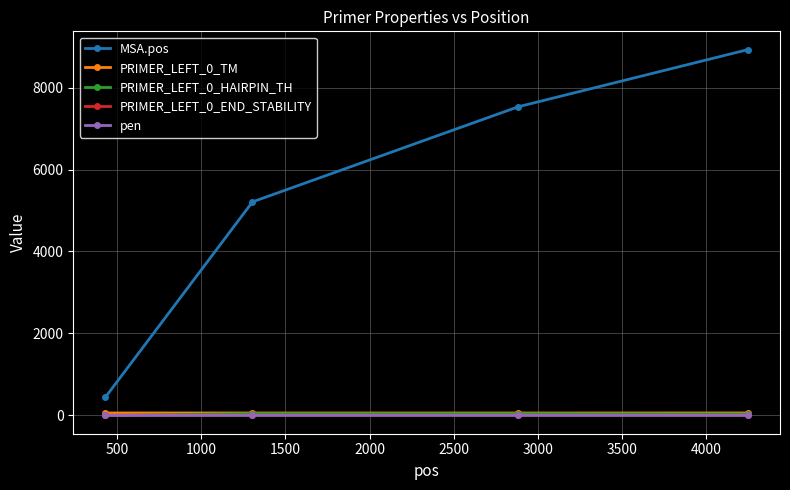

What is the difference between the maximum and minimum values in the PRIMER_LEFT_0_HAIRPIN_TH series?

44.6